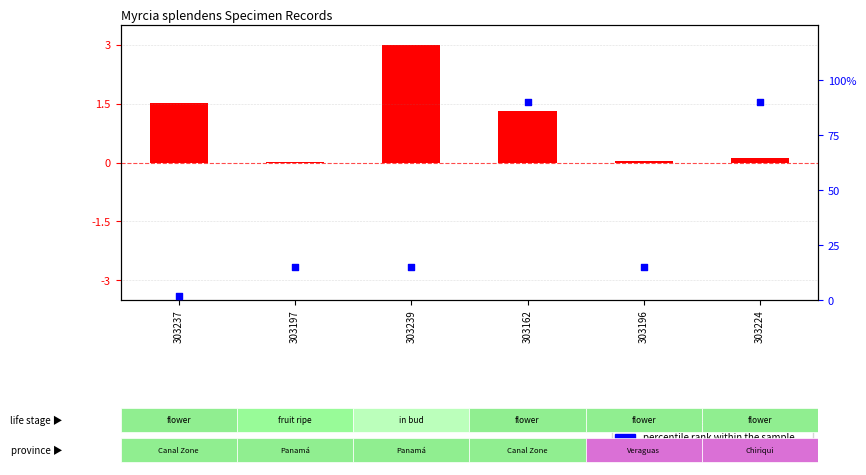

What is the total value across all series at 303237?

3.5